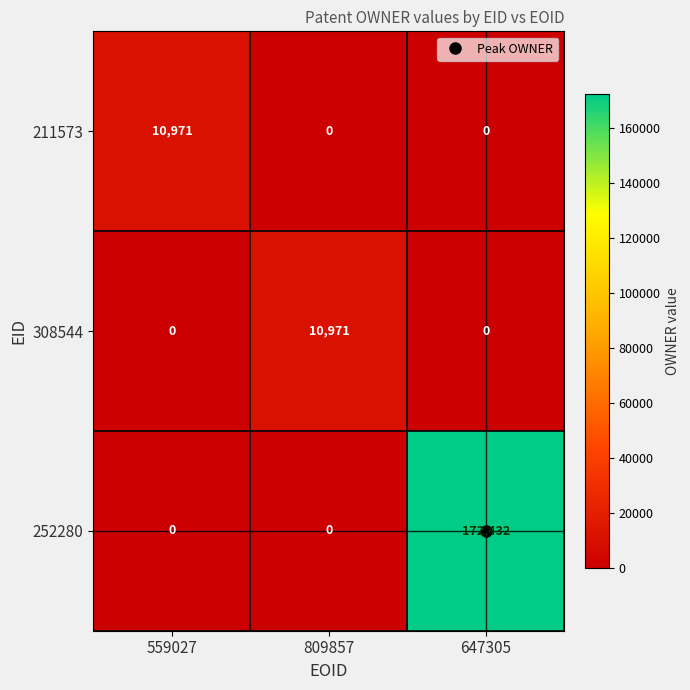

Which series has the largest total across all categories?

252280